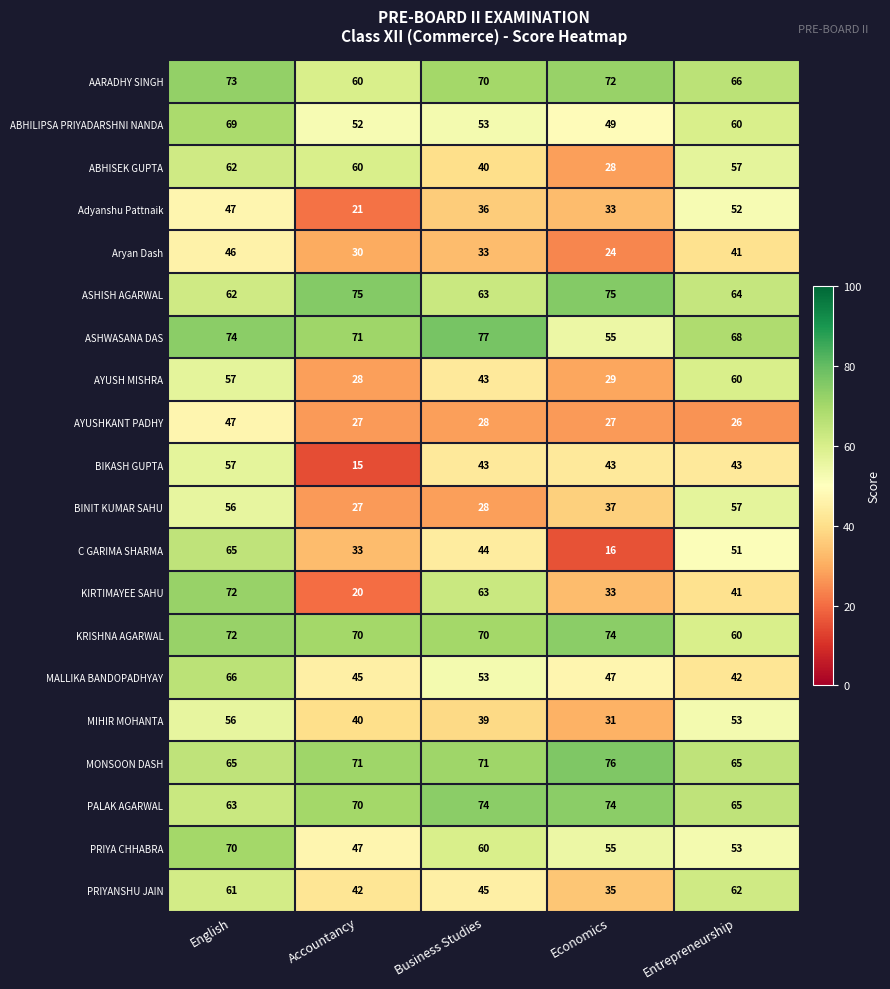

The value of MONSOON DASH at Accountancy is 113. True or false?

False